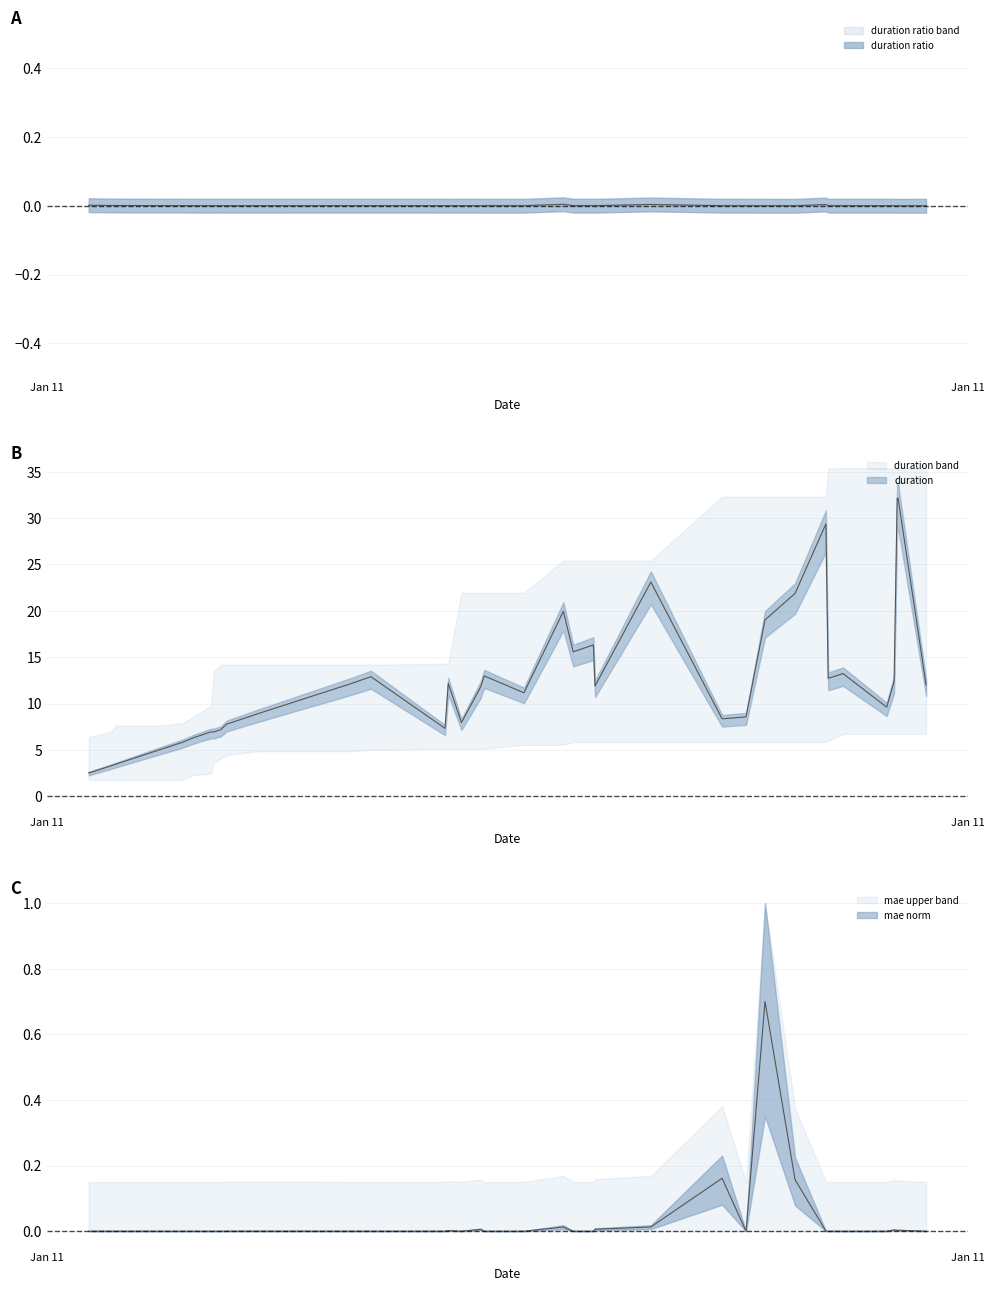

What is the difference between the duration values at 30 and 6?

6.4